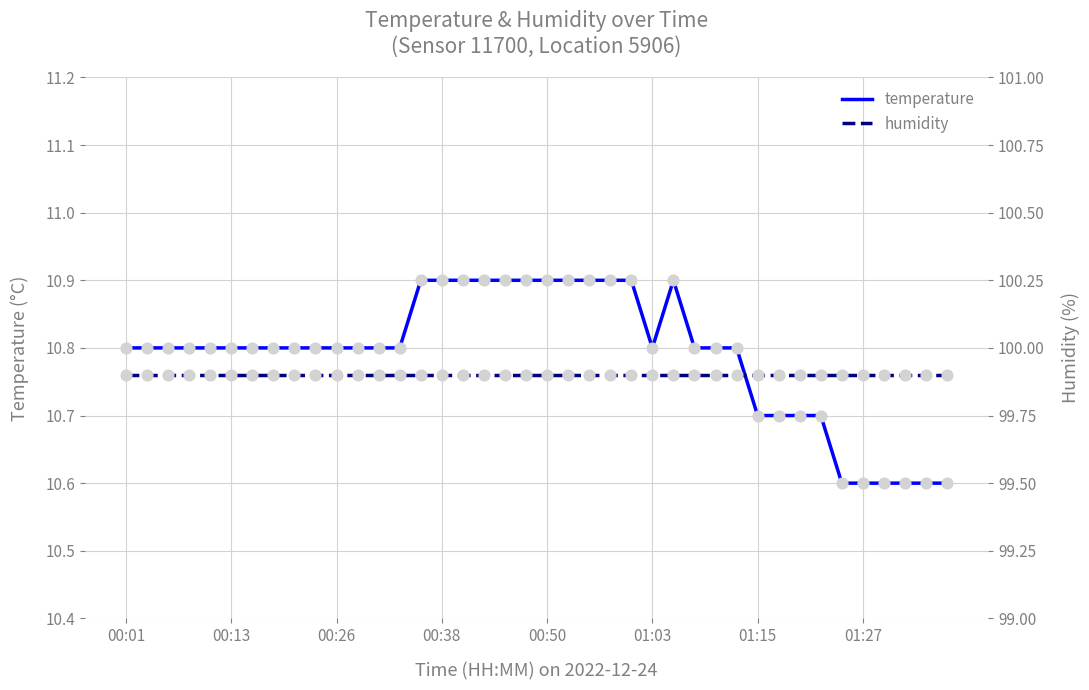

What are all the series names shown in the legend?

temperature, humidity